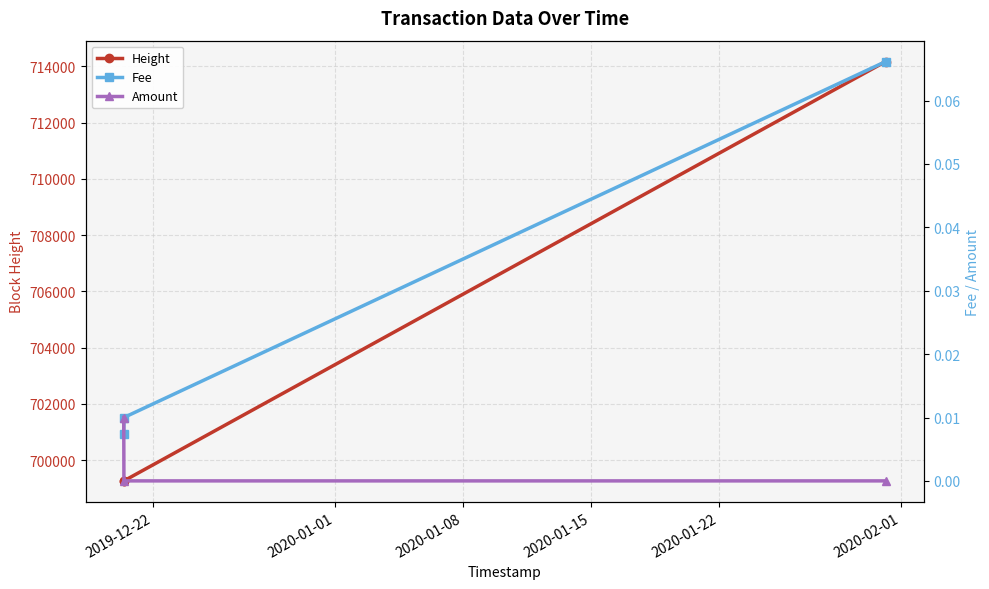

Which series has the widest spread of values?

Height